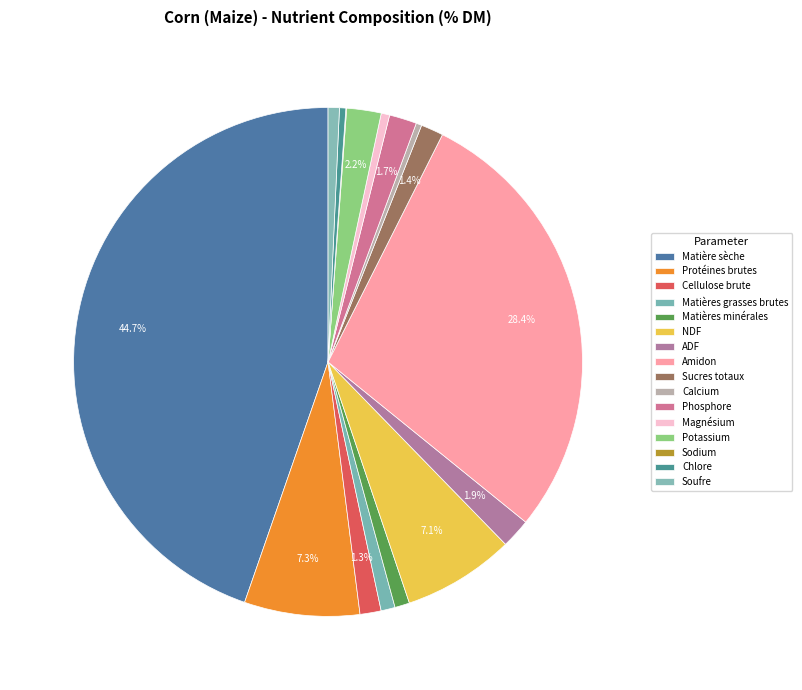

Is it true that ADF is 2% of the pie?

True